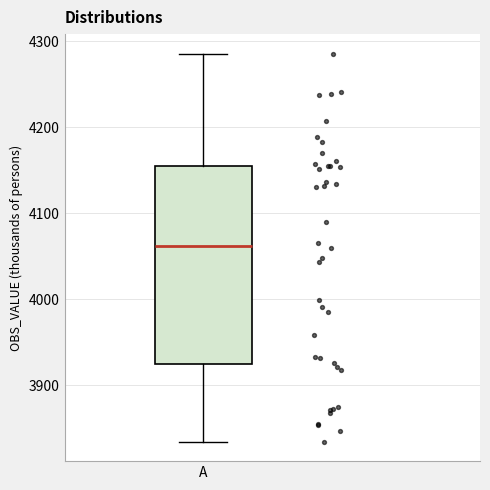

Transcribe this box plot: give where the median line is, the range the box spans, and where the two whiskers end, as read against the y-axis. The values are not printed on the chart, so give them approximately, as read against the axis.

median 4060, box 3920 to 4160, whiskers 3830 to 4290